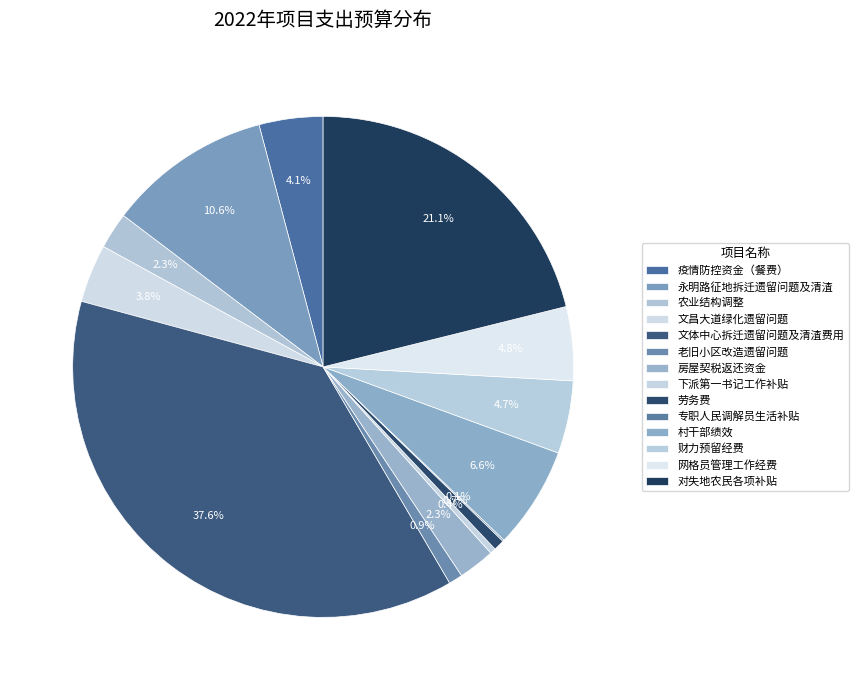

Which has a higher value, 财力预留经费 or 村干部绩效?

村干部绩效